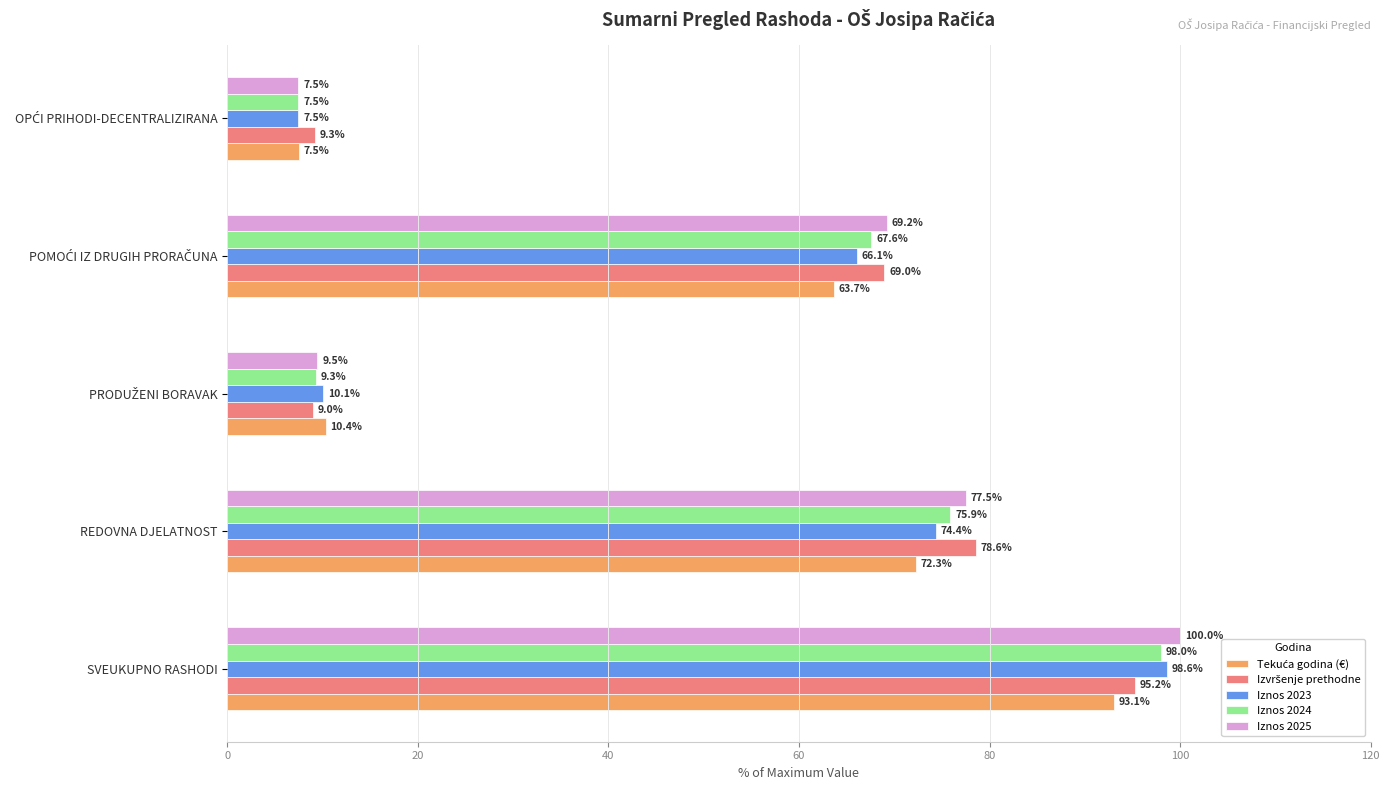

Which series has the widest spread of values?

Iznos 2025